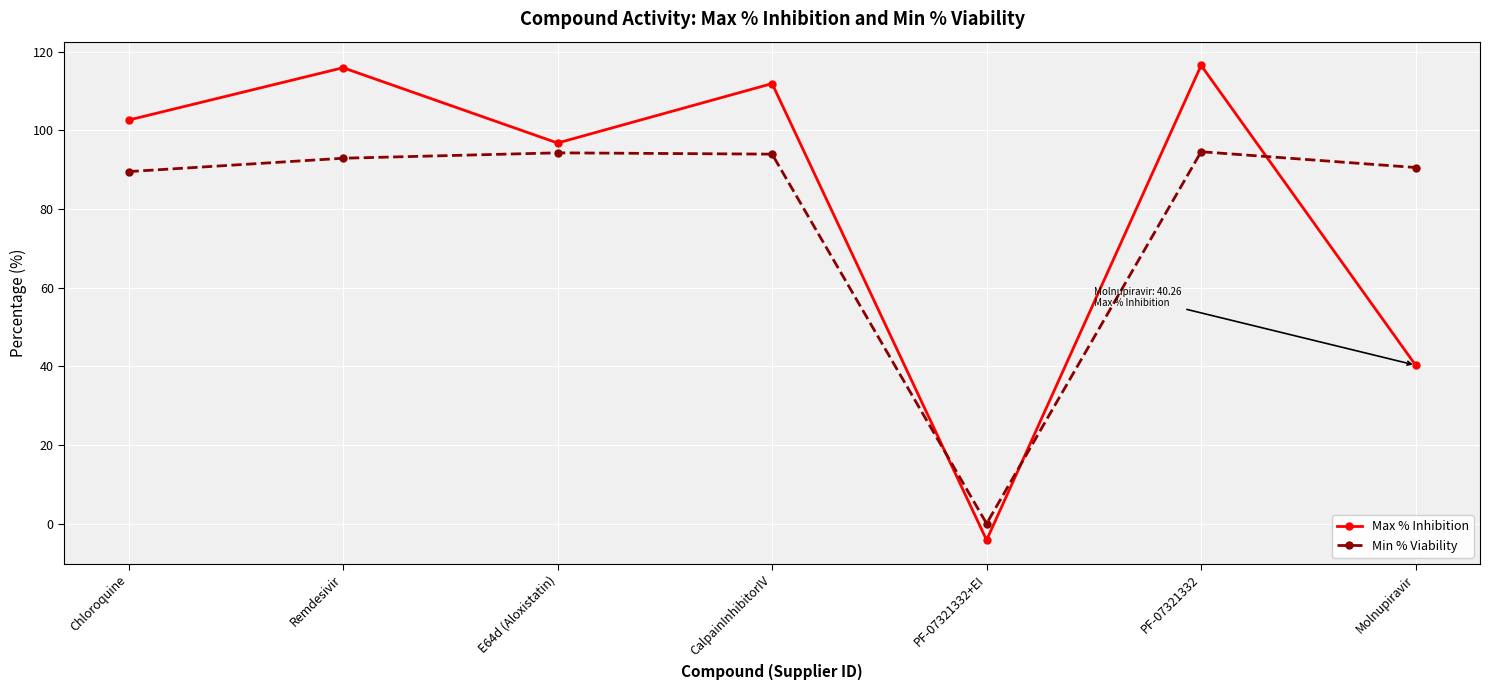

Is this an area chart (filled region under the line)?

No